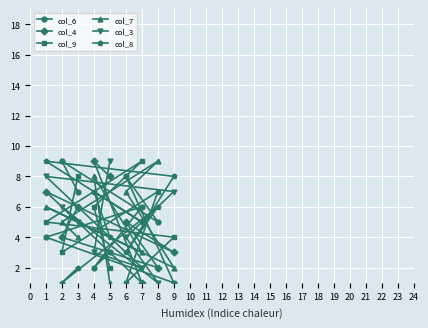

Which series has the widest spread of values?

col_6